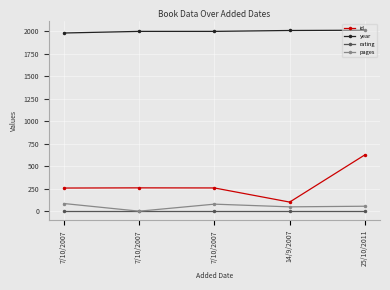

Reading left to right, transcribe all the data shown in this chart.

id: 7/10/2007=257	7/10/2007=259	7/10/2007=258	14/9/2007=101	25/10/2011=626
year: 7/10/2007=1979	7/10/2007=1997	7/10/2007=1997	14/9/2007=2007	25/10/2011=2010
rating: 7/10/2007=5	7/10/2007=5	7/10/2007=5	14/9/2007=5	25/10/2011=5
pages: 7/10/2007=85	7/10/2007=0	7/10/2007=78	14/9/2007=48	25/10/2011=55